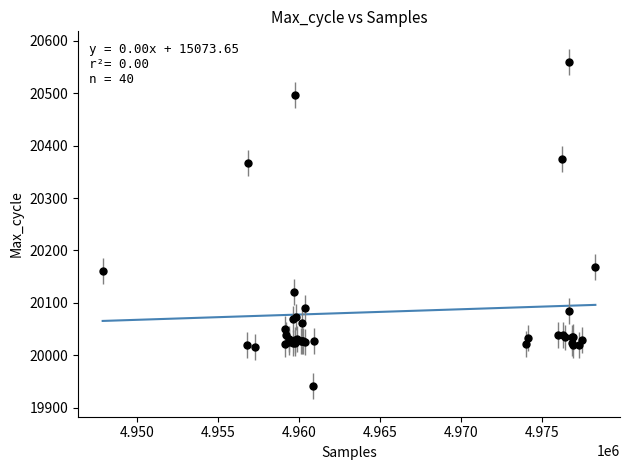

What Y value in the scatter plot is closest to 20250?

20169